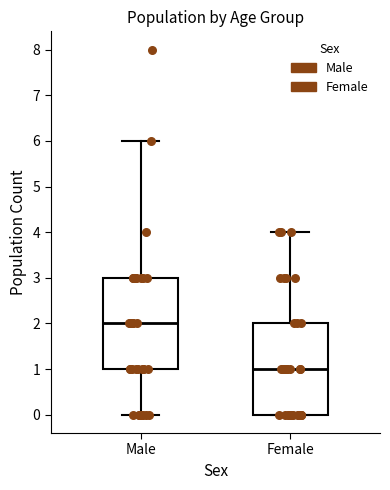

Reading left to right, transcribe this box plot: for each box, give where its median line is, the range the box spans, and where its two whiskers end, as read against the y-axis. The values are not printed on the chart, so give them approximately, as read against the axis.

Male: median 2, box 1 to 3, whiskers 0 to 6
Female: median 1, box 0 to 2, whiskers 0 to 4